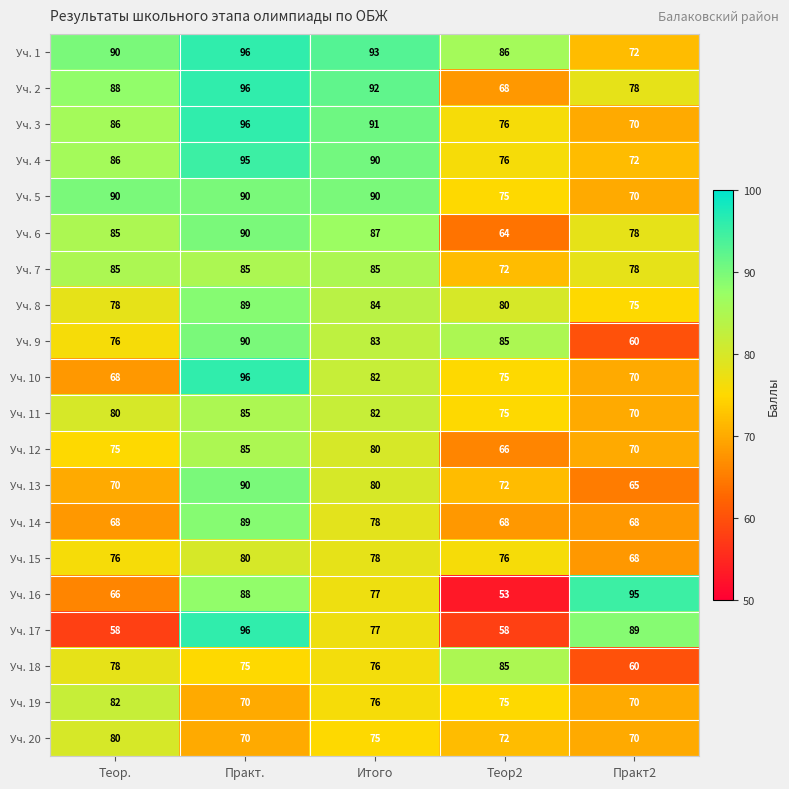

What is the maximum value shown in the chart?

96